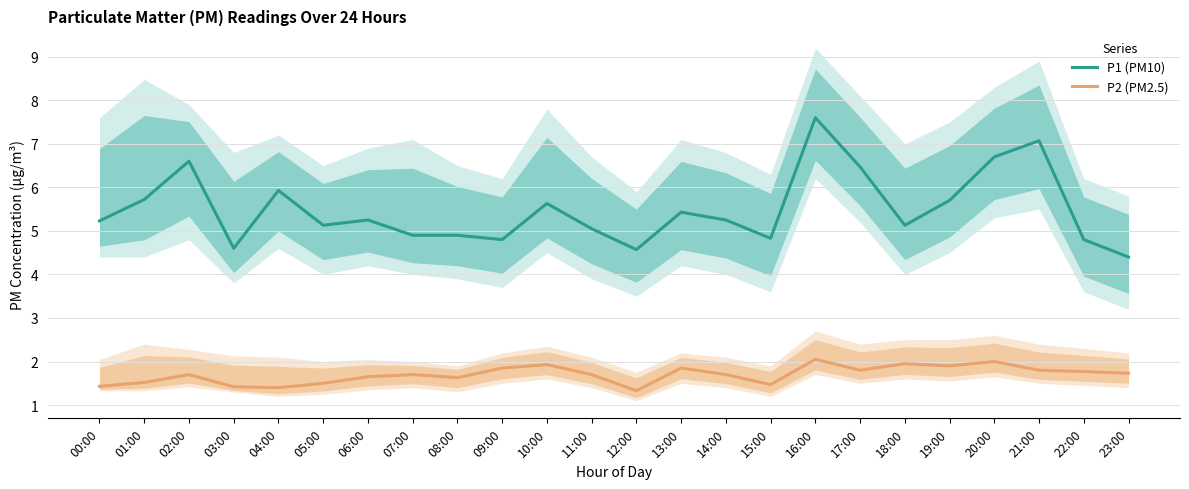

Reading right to left, list all the values displayed in this chart.

P1 (PM10): 23:00=4.4	22:00=4.8	21:00=7.1	20:00=6.7	19:00=5.7	18:00=5.1	17:00=6.5	16:00=7.6	15:00=4.8	14:00=5.2	13:00=5.4	12:00=4.6	11:00=5.0	10:00=5.6	09:00=4.8	08:00=4.9	07:00=4.9	06:00=5.2	05:00=5.1	04:00=5.9	03:00=4.6	02:00=6.6	01:00=5.7	00:00=5.2
P2 (PM2.5): 23:00=1.7	22:00=1.8	21:00=1.8	20:00=2.0	19:00=1.9	18:00=1.9	17:00=1.8	16:00=2.0	15:00=1.5	14:00=1.7	13:00=1.9	12:00=1.3	11:00=1.7	10:00=1.9	09:00=1.9	08:00=1.6	07:00=1.7	06:00=1.6	05:00=1.5	04:00=1.4	03:00=1.4	02:00=1.7	01:00=1.5	00:00=1.4